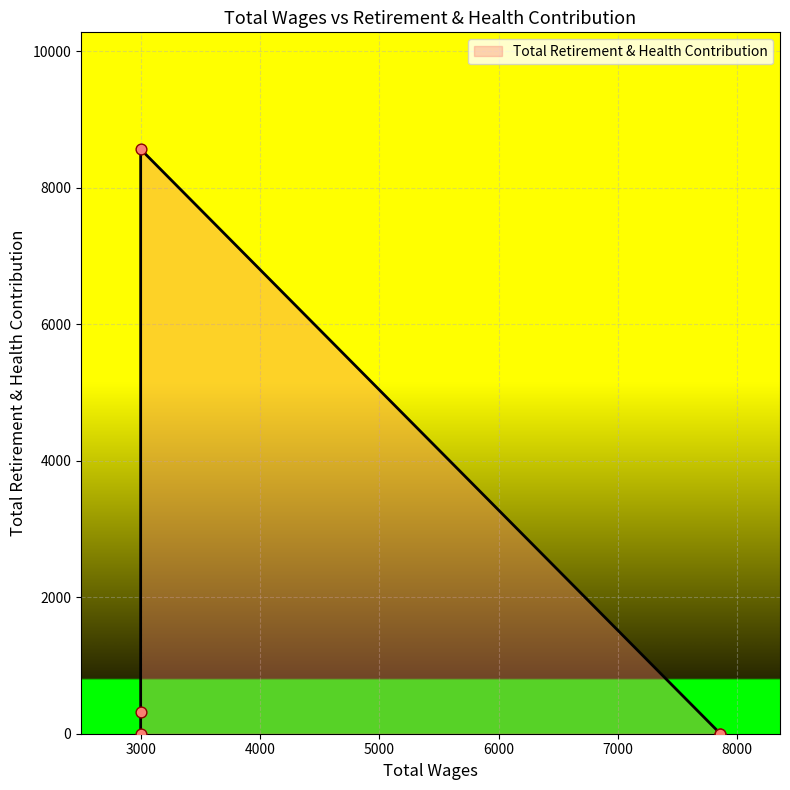

Which has a higher value, 3000 or 3000?

3000